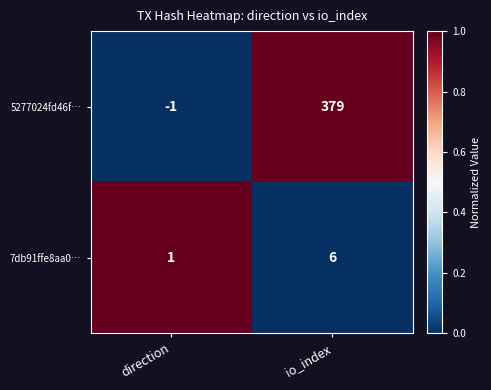

How many distinct data groups are displayed?

2